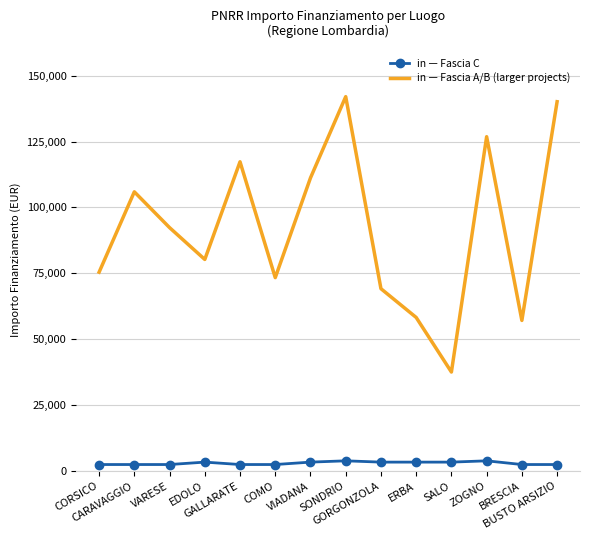

What is the greatest value displayed?

142004.3